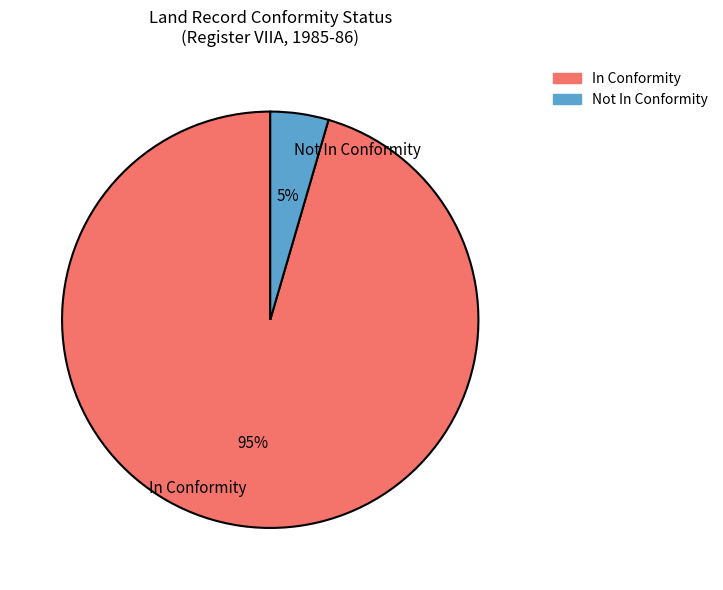

Rank the categories by value from lowest to highest.

Not In Conformity, In Conformity